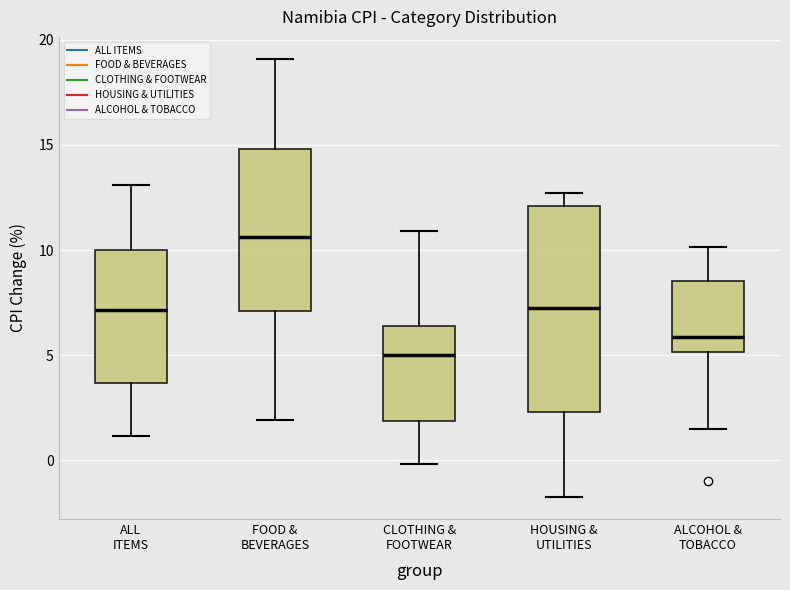

Which box has the highest median line?

FOOD & BEVERAGES